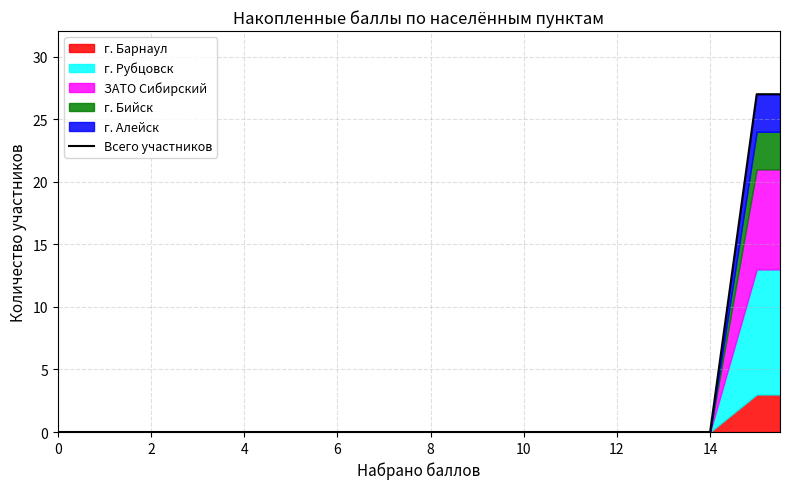

Does the chart display data point markers on the line(s)?

No